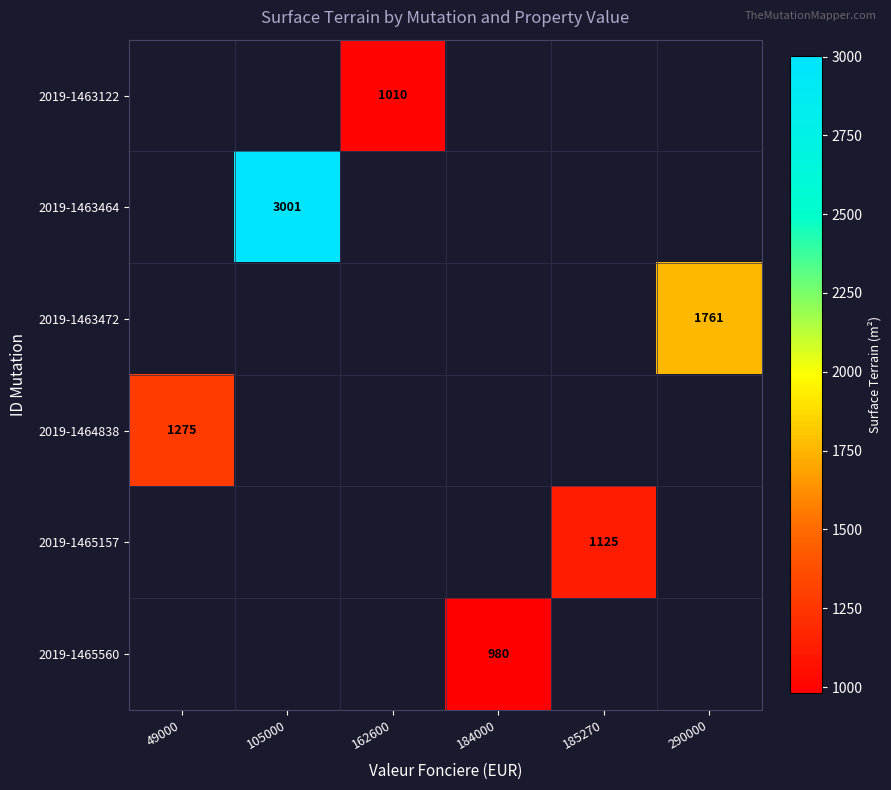

At which category is the sum across all series the highest?

105000